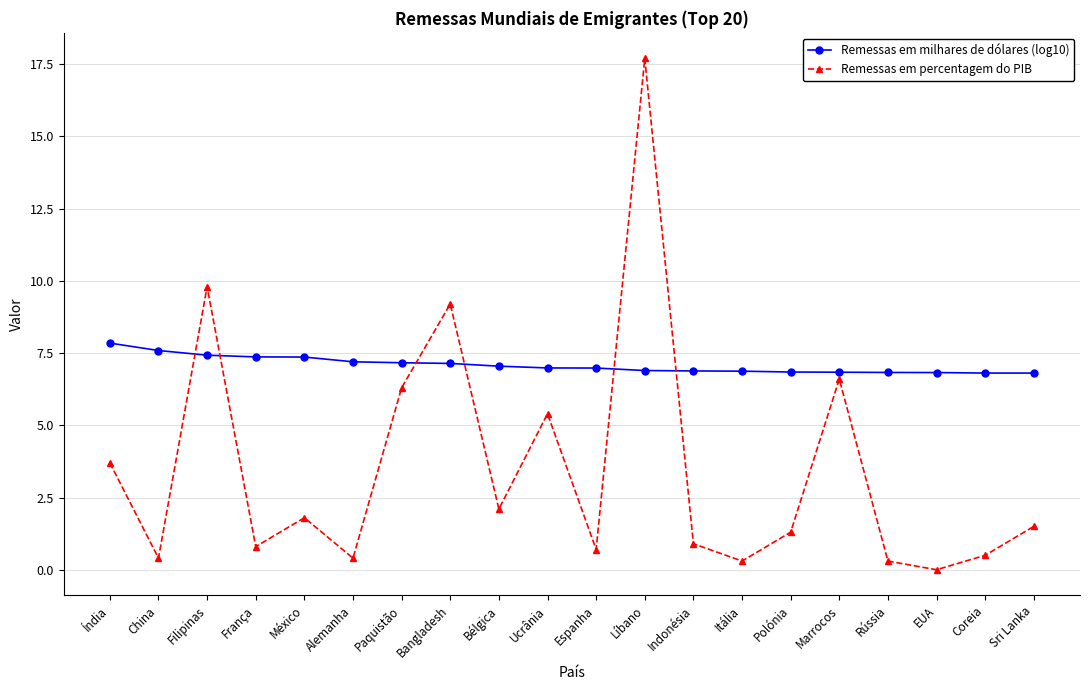

List the series in order of their overall mean, lowest first.

Remessas em percentagem do PIB, Remessas em milhares de dólares (log10)